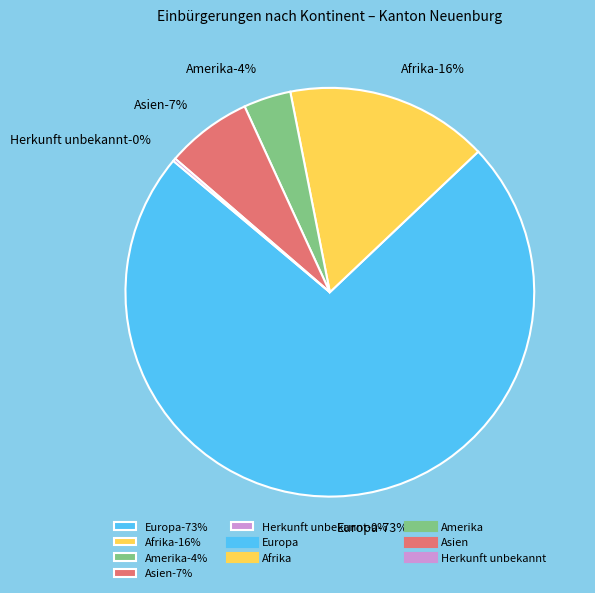

What percentage is the Europa slice, to the nearest percent?

73%